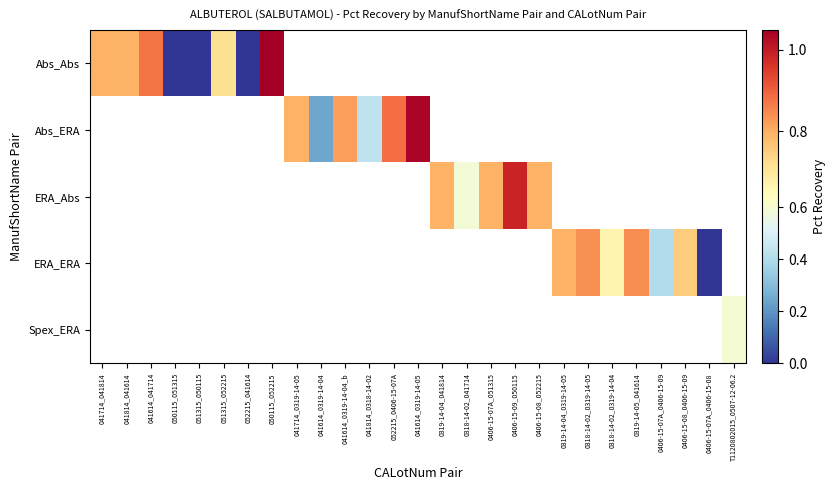

At how many categories does at least one series exceed 0?

23